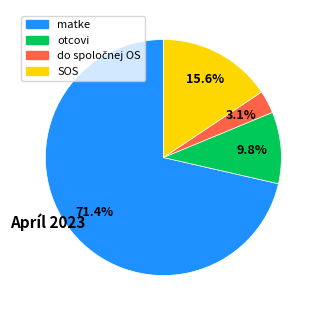

How much of the chart is everything except otcovi?

90.2%